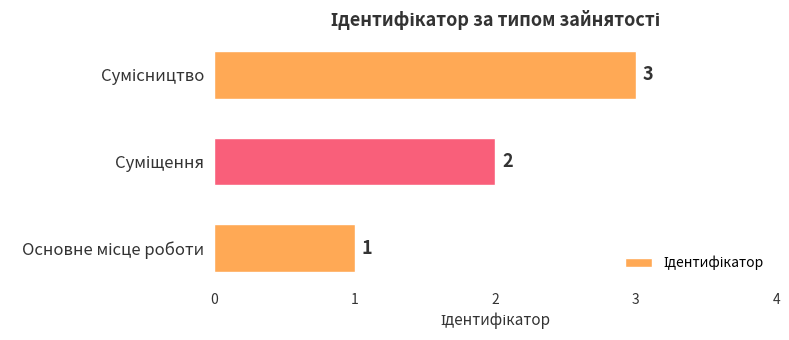

What is the maximum value shown in the chart?

3